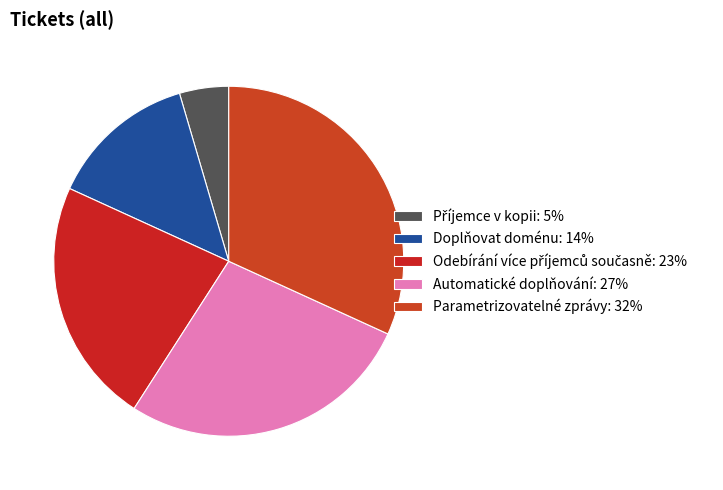

What percentage is the Doplňovat doménu slice, to the nearest percent?

14%